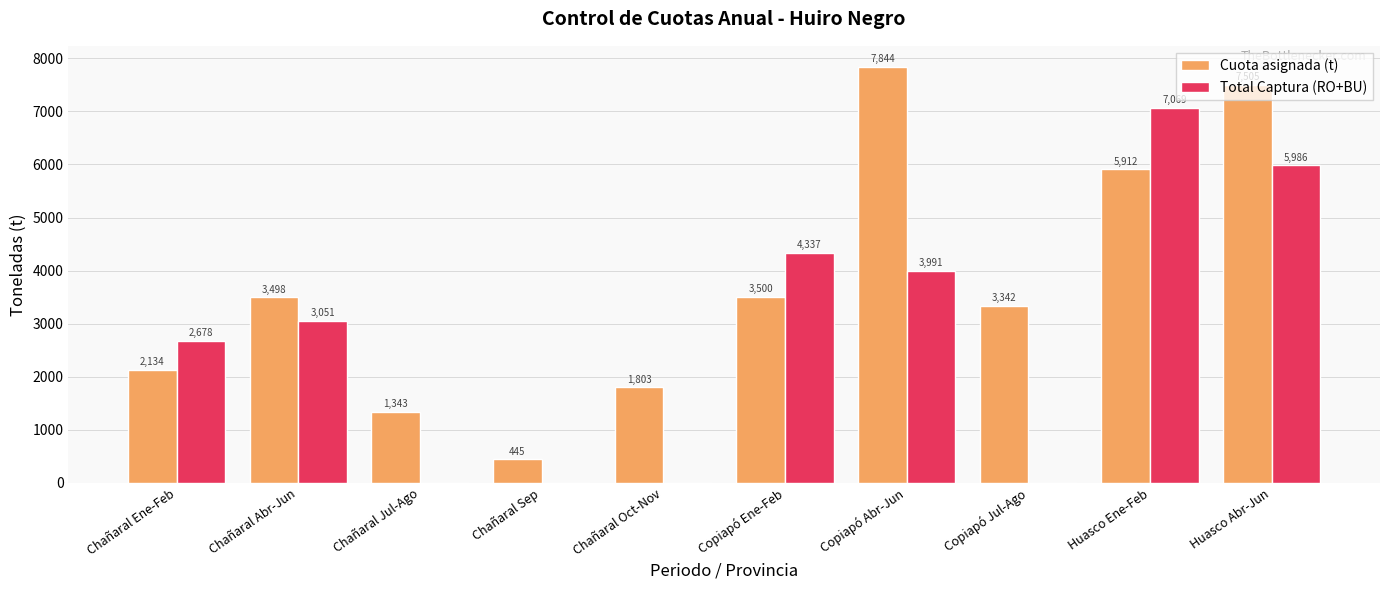

What is the highest value of the Cuota asignada (t) series?

7844.0